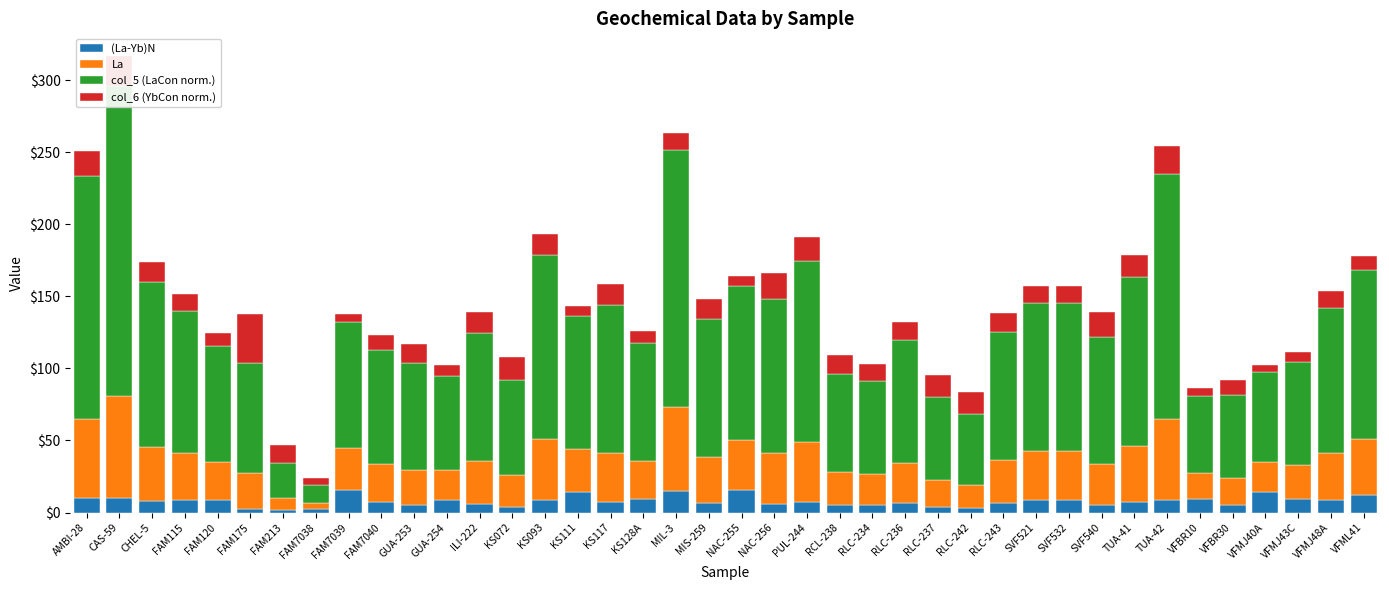

Is the value of col_5 (LaCon norm.) at RLC-236 greater than the value of (La-Yb)N at KS072?

Yes